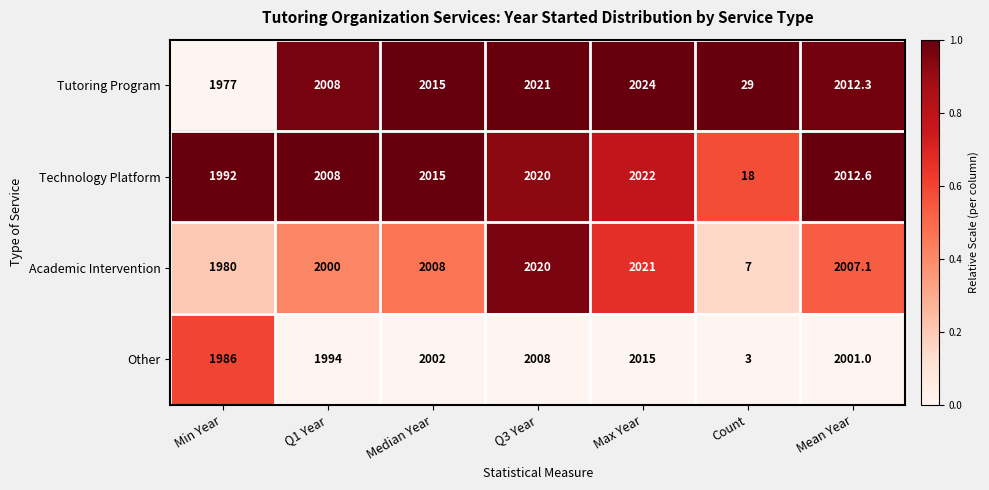

What is the total value across all series at Median Year?

8040.0